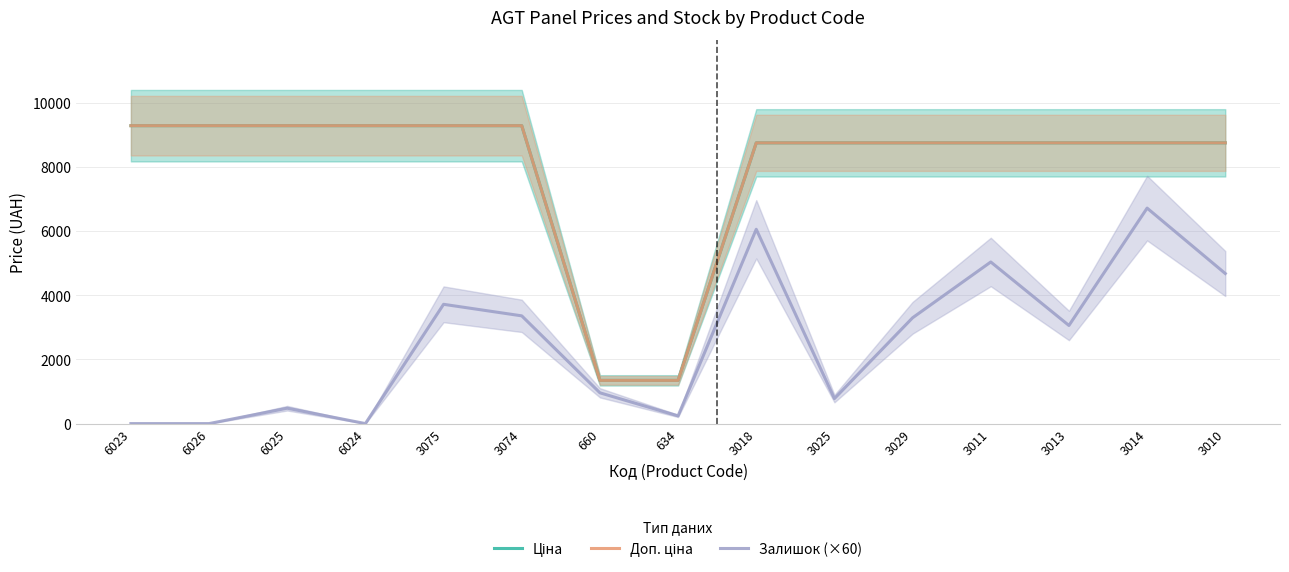

Is the value of Доп. ціна at 6023 greater than the value of Залишок (×60) at 3011?

Yes